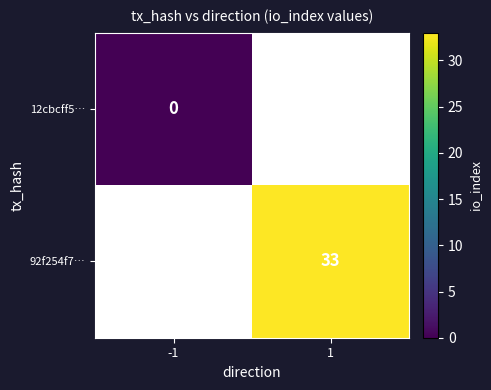

The 92f254f7… series shows 33 at 1. True or false?

True